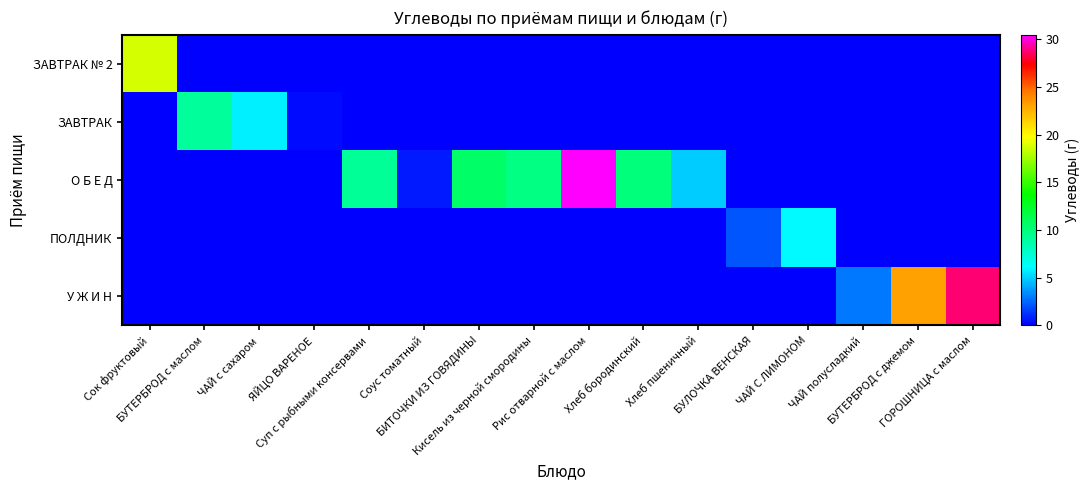

Reading left to right, extract all data points from this chart.

ЗАВТРАК № 2: Сок фруктовый=18.8	БУТЕРБРОД с маслом=0.0	ЧАЙ с сахаром=0.0	ЯЙЦО ВАРЕНОЕ=0.0	Суп с рыбными консервами=0.0	Соус томатный=0.0	БИТОЧКИ ИЗ ГОВЯДИНЫ=0.0	Кисель из черной смородины=0.0	Рис отварной с маслом=0.0	Хлеб бородинский=0.0	Хлеб пшеничный=0.0	БУЛОЧКА ВЕНСКАЯ=0.0	ЧАЙ С ЛИМОНОМ=0.0	ЧАЙ полусладкий=0.0	БУТЕРБРОД с джемом=0.0	ГОРОШНИЦА c маслом=0.0
ЗАВТРАК: Сок фруктовый=0.0	БУТЕРБРОД с маслом=9.1	ЧАЙ с сахаром=5.8	ЯЙЦО ВАРЕНОЕ=0.2	Суп с рыбными консервами=0.0	Соус томатный=0.0	БИТОЧКИ ИЗ ГОВЯДИНЫ=0.0	Кисель из черной смородины=0.0	Рис отварной с маслом=0.0	Хлеб бородинский=0.0	Хлеб пшеничный=0.0	БУЛОЧКА ВЕНСКАЯ=0.0	ЧАЙ С ЛИМОНОМ=0.0	ЧАЙ полусладкий=0.0	БУТЕРБРОД с джемом=0.0	ГОРОШНИЦА c маслом=0.0
О Б Е Д: Сок фруктовый=0.0	БУТЕРБРОД с маслом=0.0	ЧАЙ с сахаром=0.0	ЯЙЦО ВАРЕНОЕ=0.0	Суп с рыбными консервами=9.2	Соус томатный=0.6	БИТОЧКИ ИЗ ГОВЯДИНЫ=10.6	Кисель из черной смородины=9.8	Рис отварной с маслом=30.5	Хлеб бородинский=10.0	Хлеб пшеничный=4.9	БУЛОЧКА ВЕНСКАЯ=0.0	ЧАЙ С ЛИМОНОМ=0.0	ЧАЙ полусладкий=0.0	БУТЕРБРОД с джемом=0.0	ГОРОШНИЦА c маслом=0.0
ПОЛДНИК: Сок фруктовый=0.0	БУТЕРБРОД с маслом=0.0	ЧАЙ с сахаром=0.0	ЯЙЦО ВАРЕНОЕ=0.0	Суп с рыбными консервами=0.0	Соус томатный=0.0	БИТОЧКИ ИЗ ГОВЯДИНЫ=0.0	Кисель из черной смородины=0.0	Рис отварной с маслом=0.0	Хлеб бородинский=0.0	Хлеб пшеничный=0.0	БУЛОЧКА ВЕНСКАЯ=2.1	ЧАЙ С ЛИМОНОМ=6.0	ЧАЙ полусладкий=0.0	БУТЕРБРОД с джемом=0.0	ГОРОШНИЦА c маслом=0.0
У Ж И Н: Сок фруктовый=0.0	БУТЕРБРОД с маслом=0.0	ЧАЙ с сахаром=0.0	ЯЙЦО ВАРЕНОЕ=0.0	Суп с рыбными консервами=0.0	Соус томатный=0.0	БИТОЧКИ ИЗ ГОВЯДИНЫ=0.0	Кисель из черной смородины=0.0	Рис отварной с маслом=0.0	Хлеб бородинский=0.0	Хлеб пшеничный=0.0	БУЛОЧКА ВЕНСКАЯ=0.0	ЧАЙ С ЛИМОНОМ=0.0	ЧАЙ полусладкий=2.9	БУТЕРБРОД с джемом=23.1	ГОРОШНИЦА c маслом=28.8